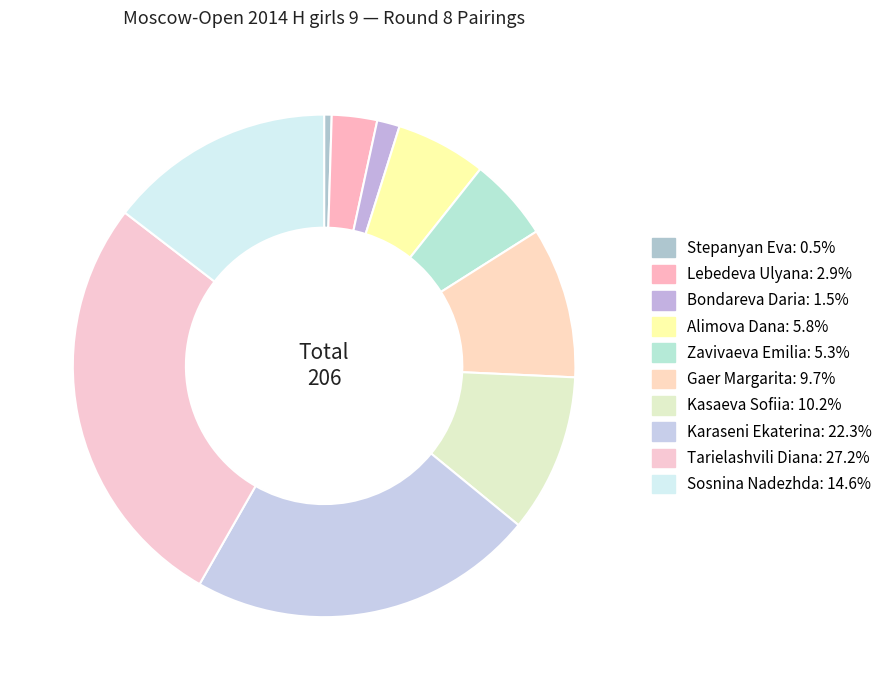

To the nearest percent, what percentage of the pie is Zavivaeva Emilia?

5%